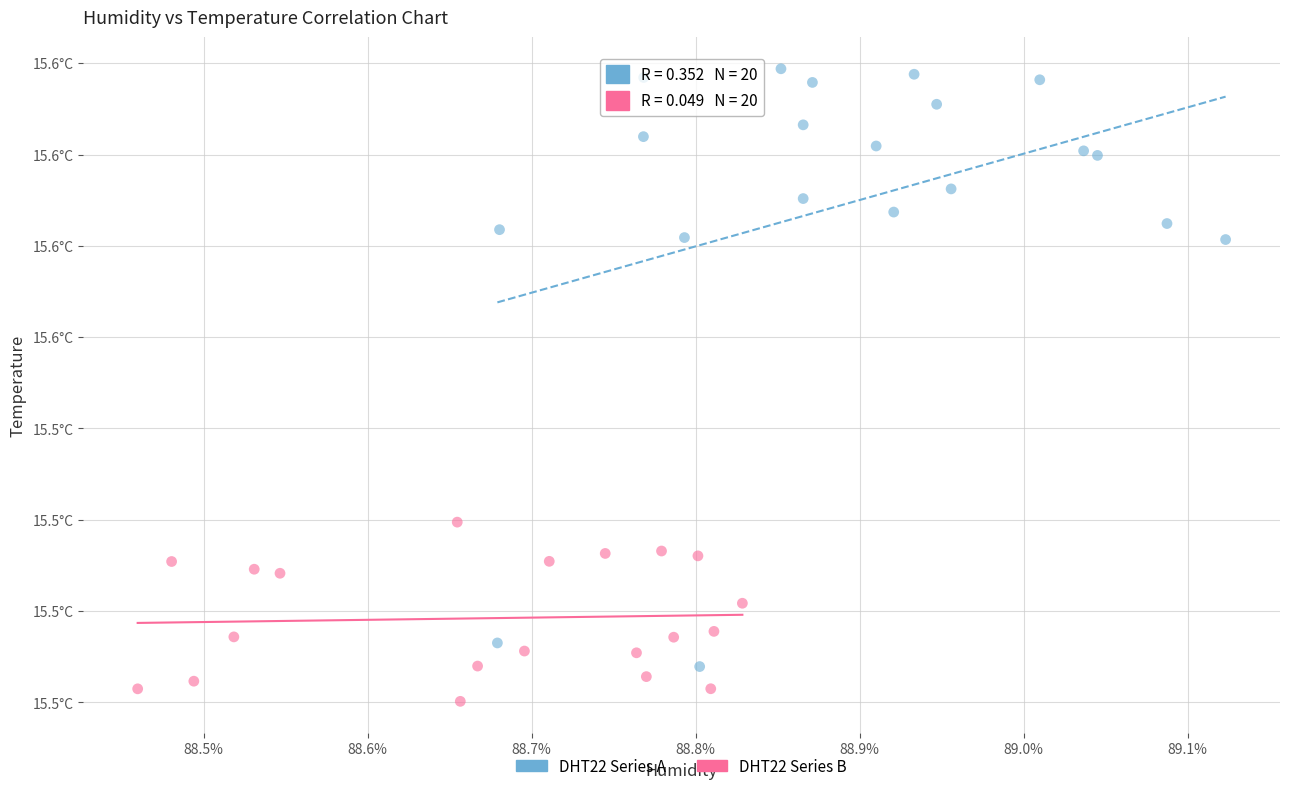

What are all the series names shown in the legend?

DHT22 Series A, DHT22 Series B